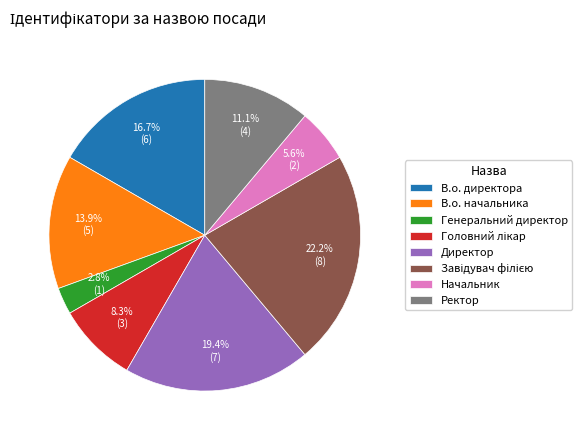

Combined, do Начальник and В.о. директора account for over 50%?

No